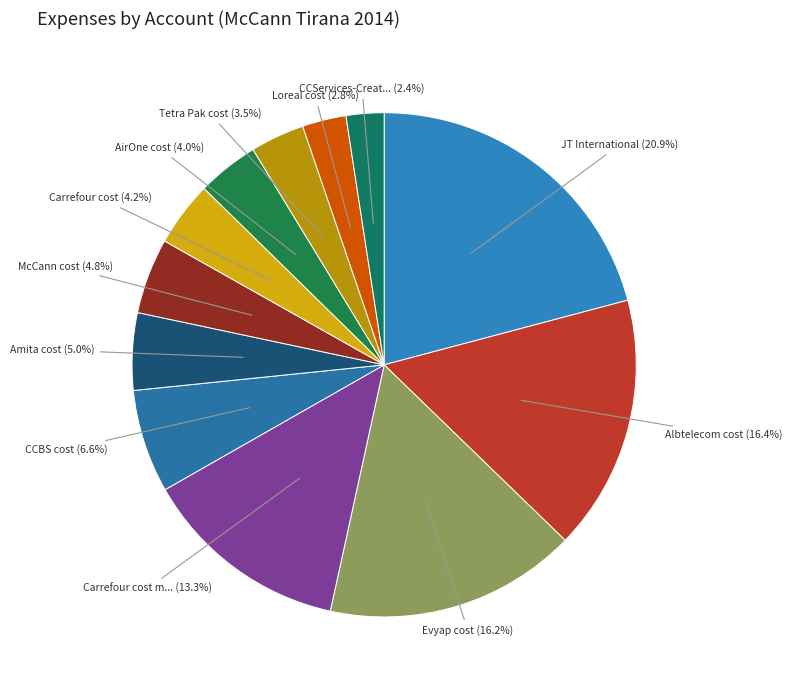

To the nearest percent, what is the average slice percentage?

8%